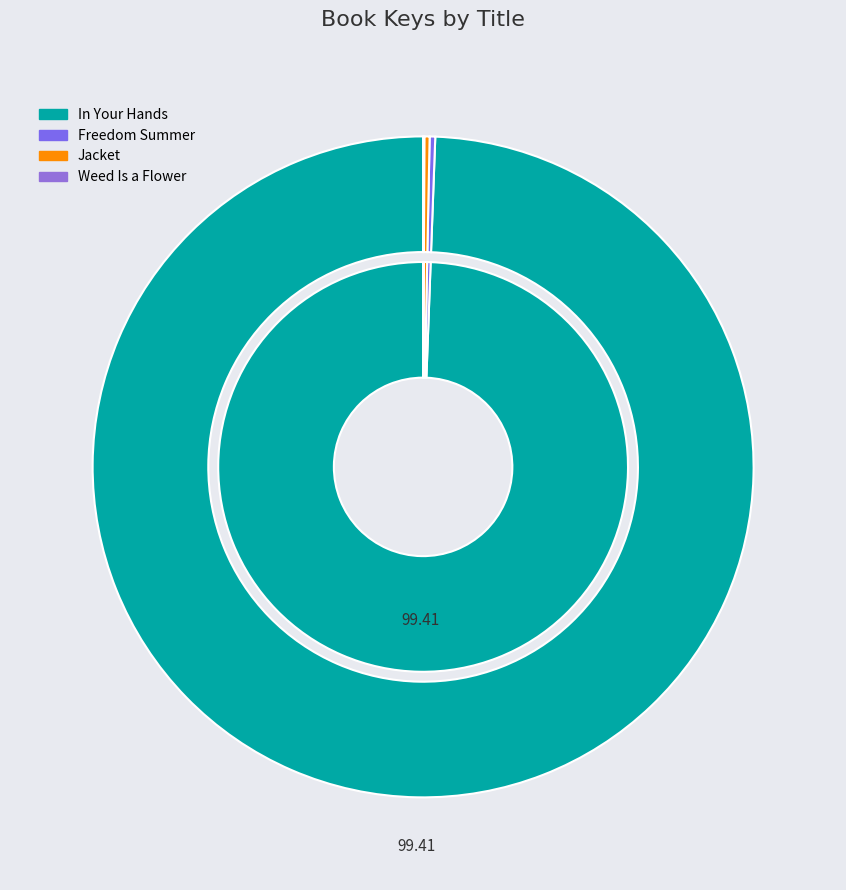

To the nearest percent, what percentage of the pie is In Your Hands?

99%